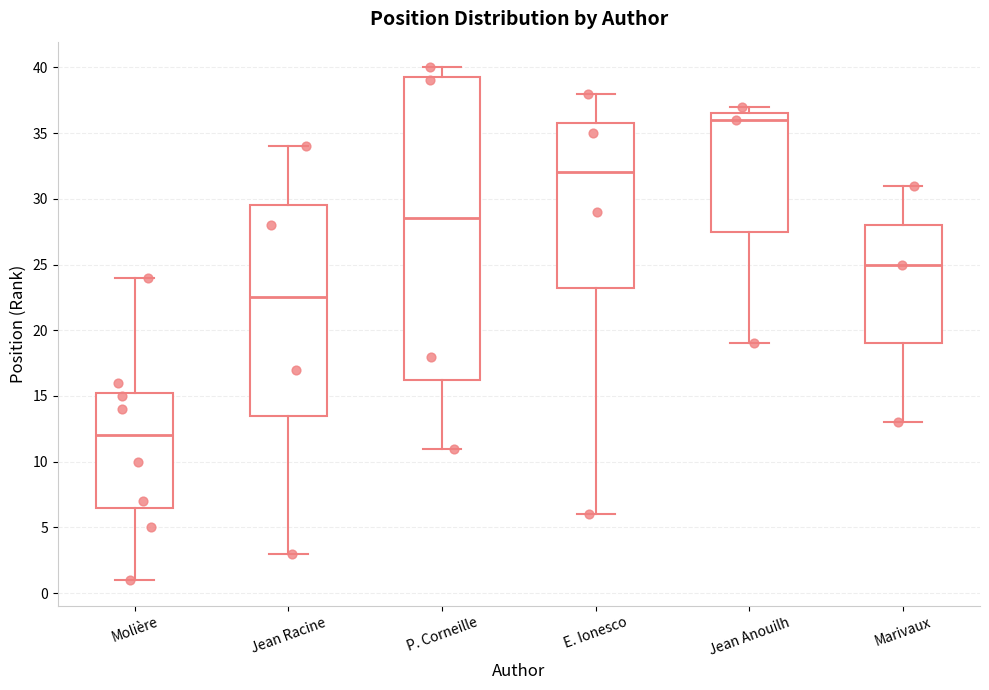

Reading left to right, transcribe this box plot: for each box, give where its median line is, the range the box spans, and where its two whiskers end, as read against the y-axis. The values are not printed on the chart, so give them approximately, as read against the axis.

Molière: median 12.0, box 6.5 to 15.5, whiskers 1.0 to 24.0
Jean Racine: median 22.5, box 13.5 to 29.5, whiskers 3.0 to 34.0
P. Corneille: median 28.5, box 16.5 to 39.5, whiskers 11.0 to 40.0
E. Ionesco: median 32.0, box 23.5 to 36.0, whiskers 6.0 to 38.0
Jean Anouilh: median 36.0, box 27.5 to 36.5, whiskers 19.0 to 37.0
Marivaux: median 25.0, box 19.0 to 28.0, whiskers 13.0 to 31.0